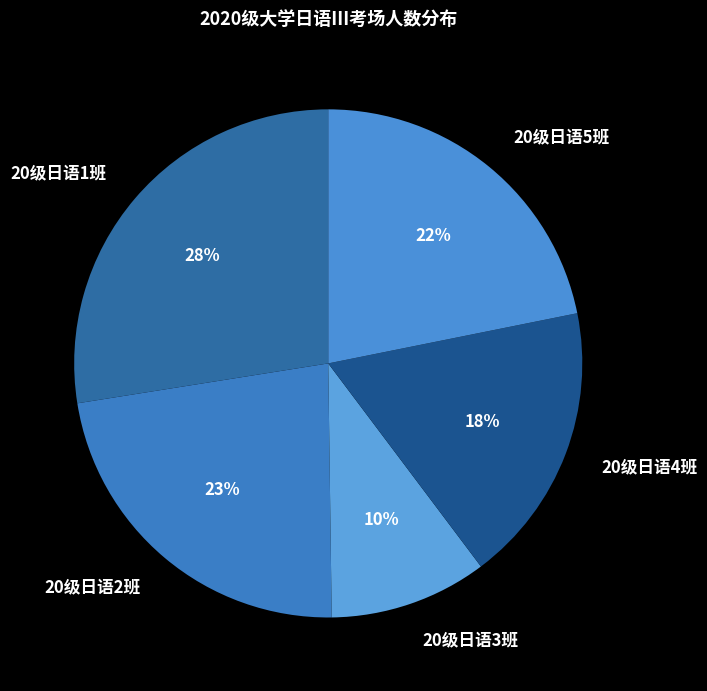

Count the number of slices in the pie.

5